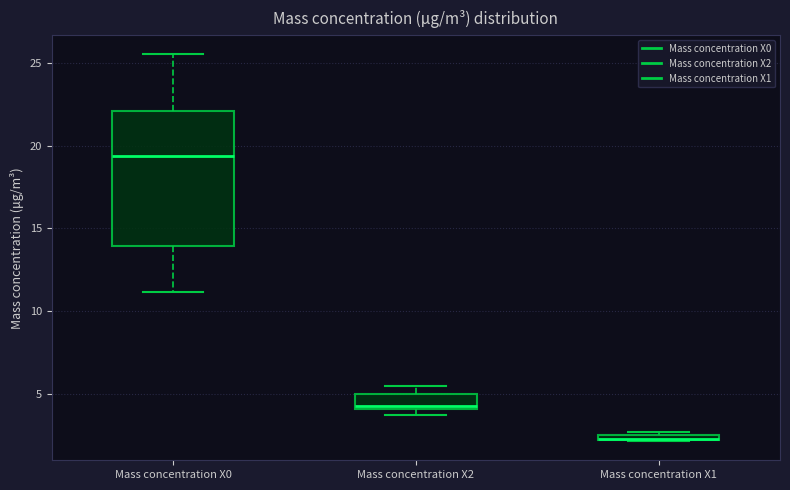

Where is the upper edge of the box for Mass concentration X1 on the y-axis? The values are not printed on the chart, so give them approximately, as read against the axis.

2.5